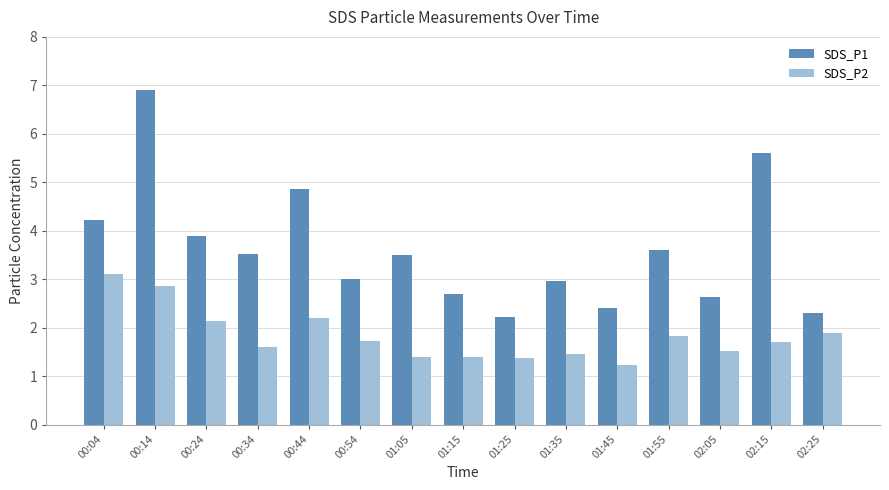

What value does the SDS_P1 series have at 01:15?

2.7